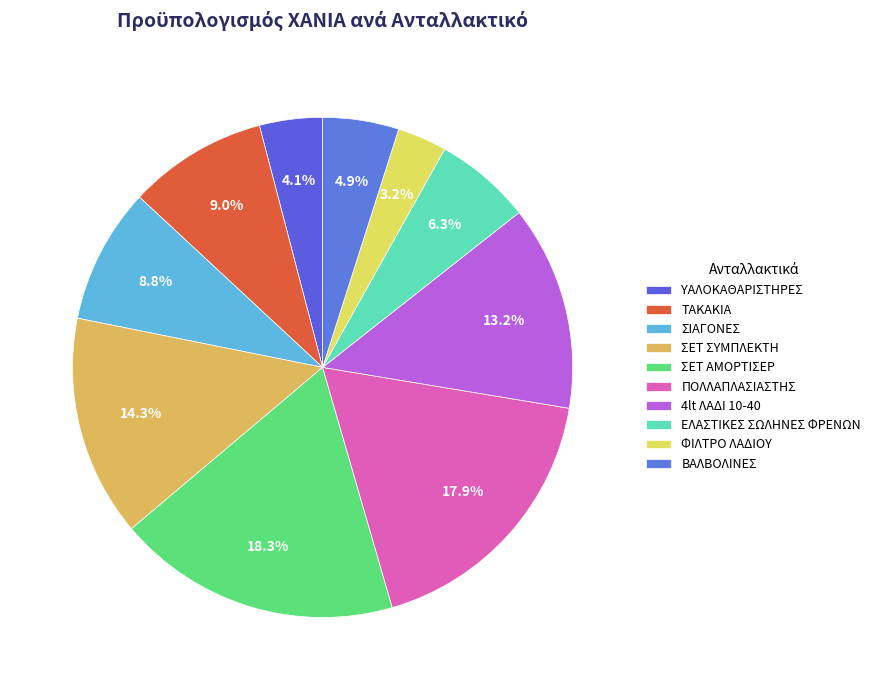

Count the number of slices in the pie.

10